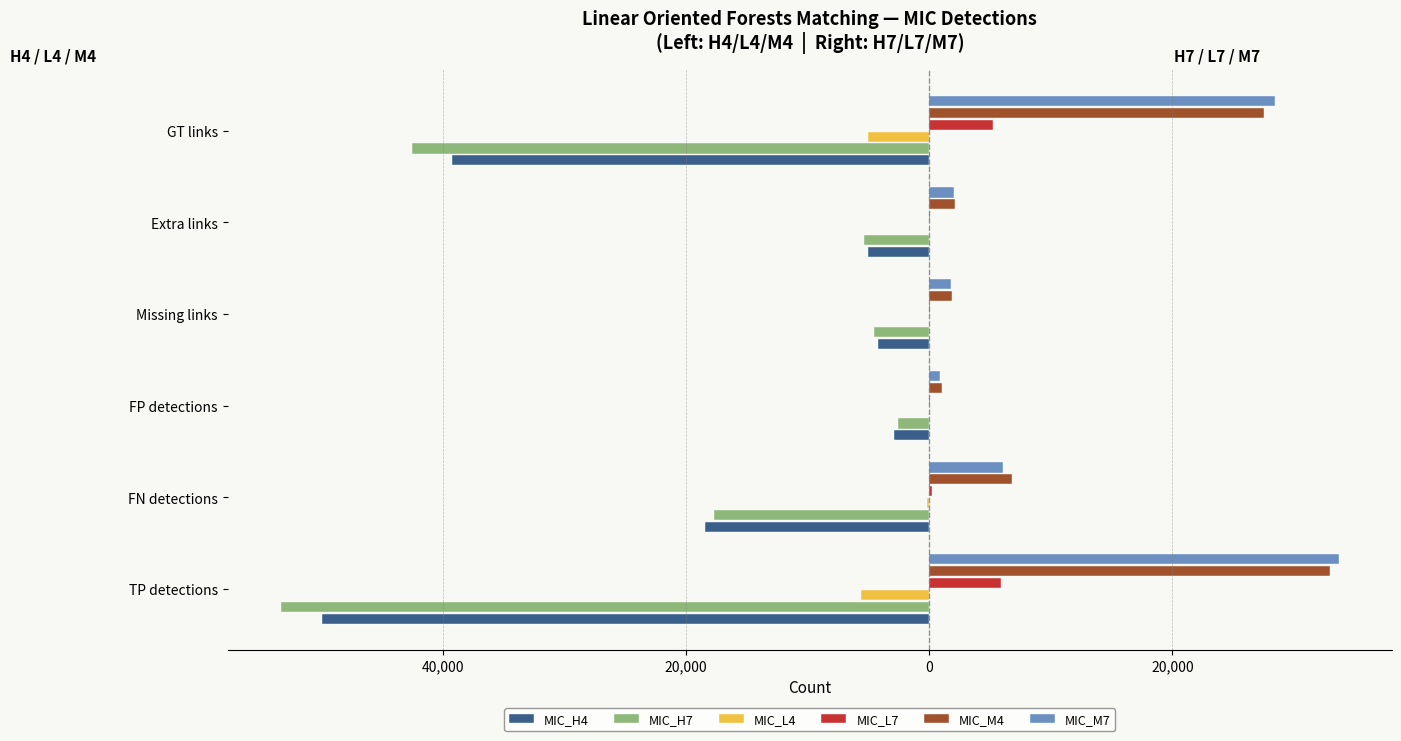

What is the maximum value for MIC_M4?

33005